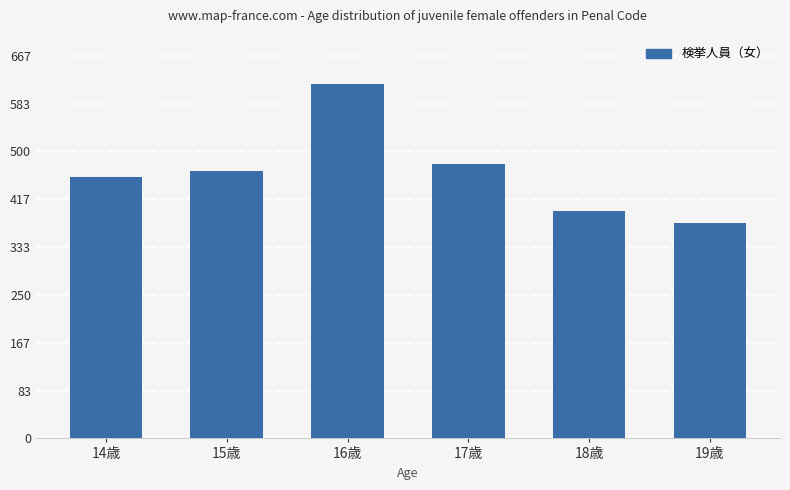

What is the smallest value displayed?

376